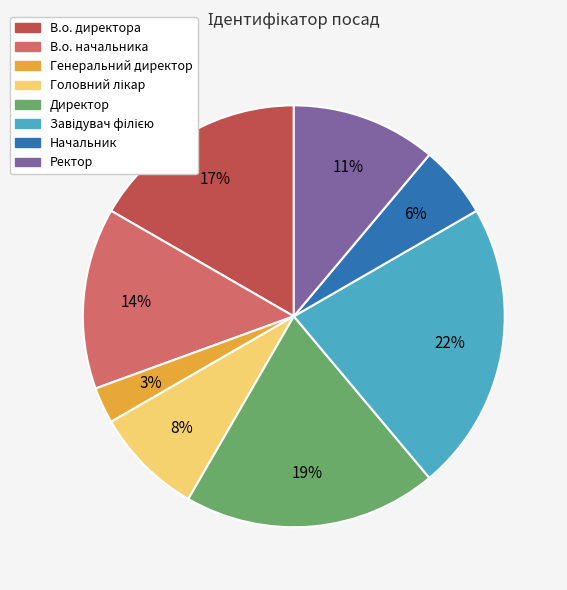

To the nearest percent, what is the average slice percentage?

12%